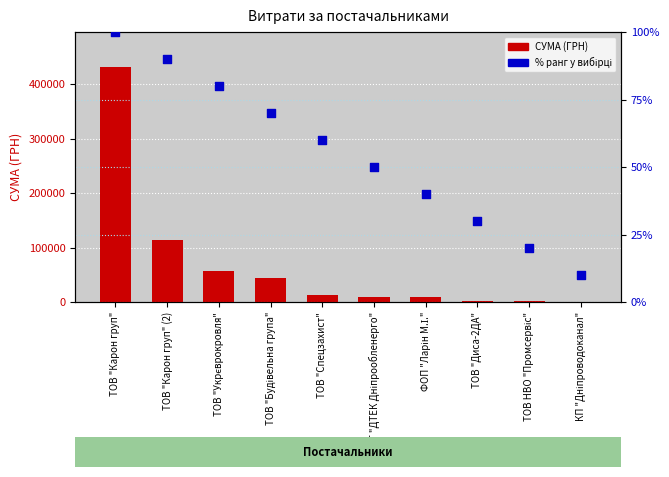

Which series has the widest spread of Y values?

СУМА (ГРН)